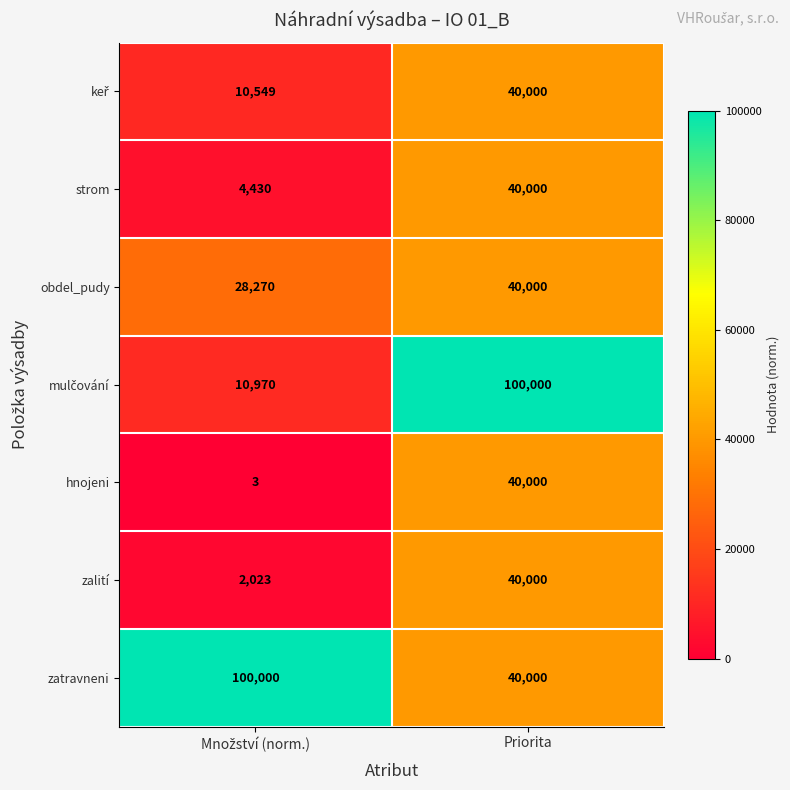

What is the total value across all series at Priorita?

340000